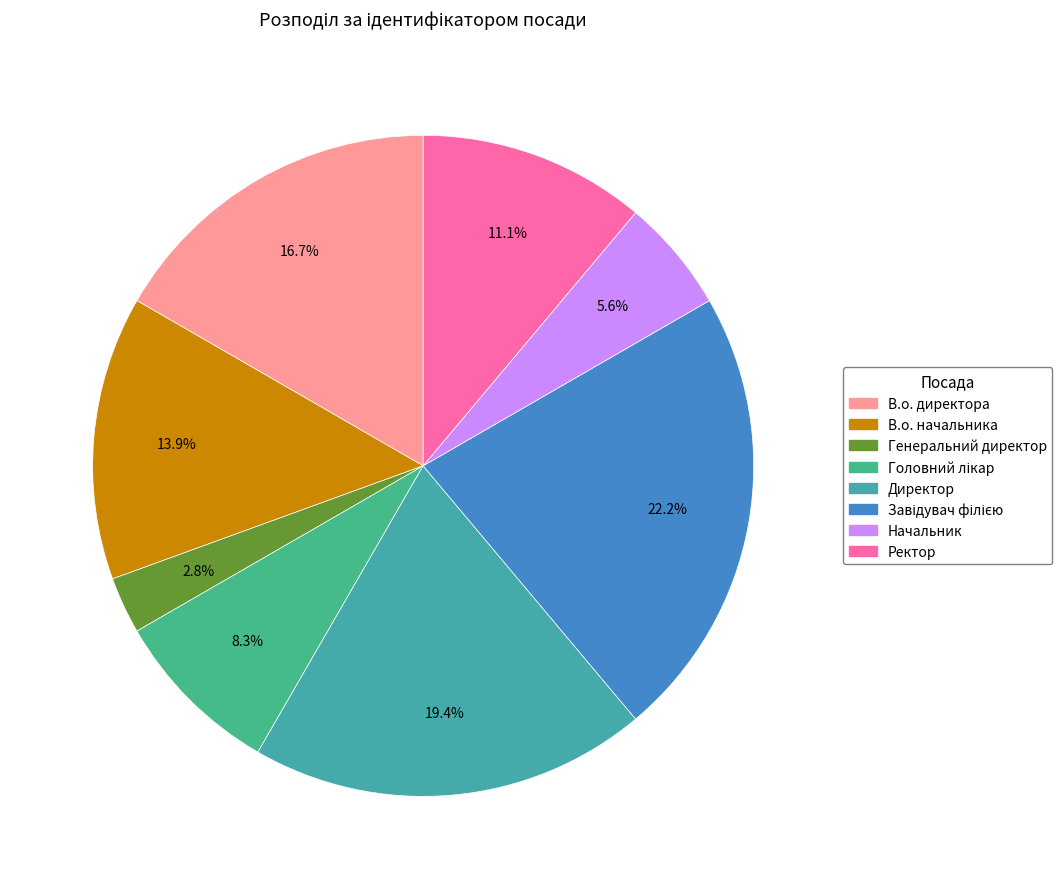

What percentage is the Ректор slice, to the nearest percent?

11%